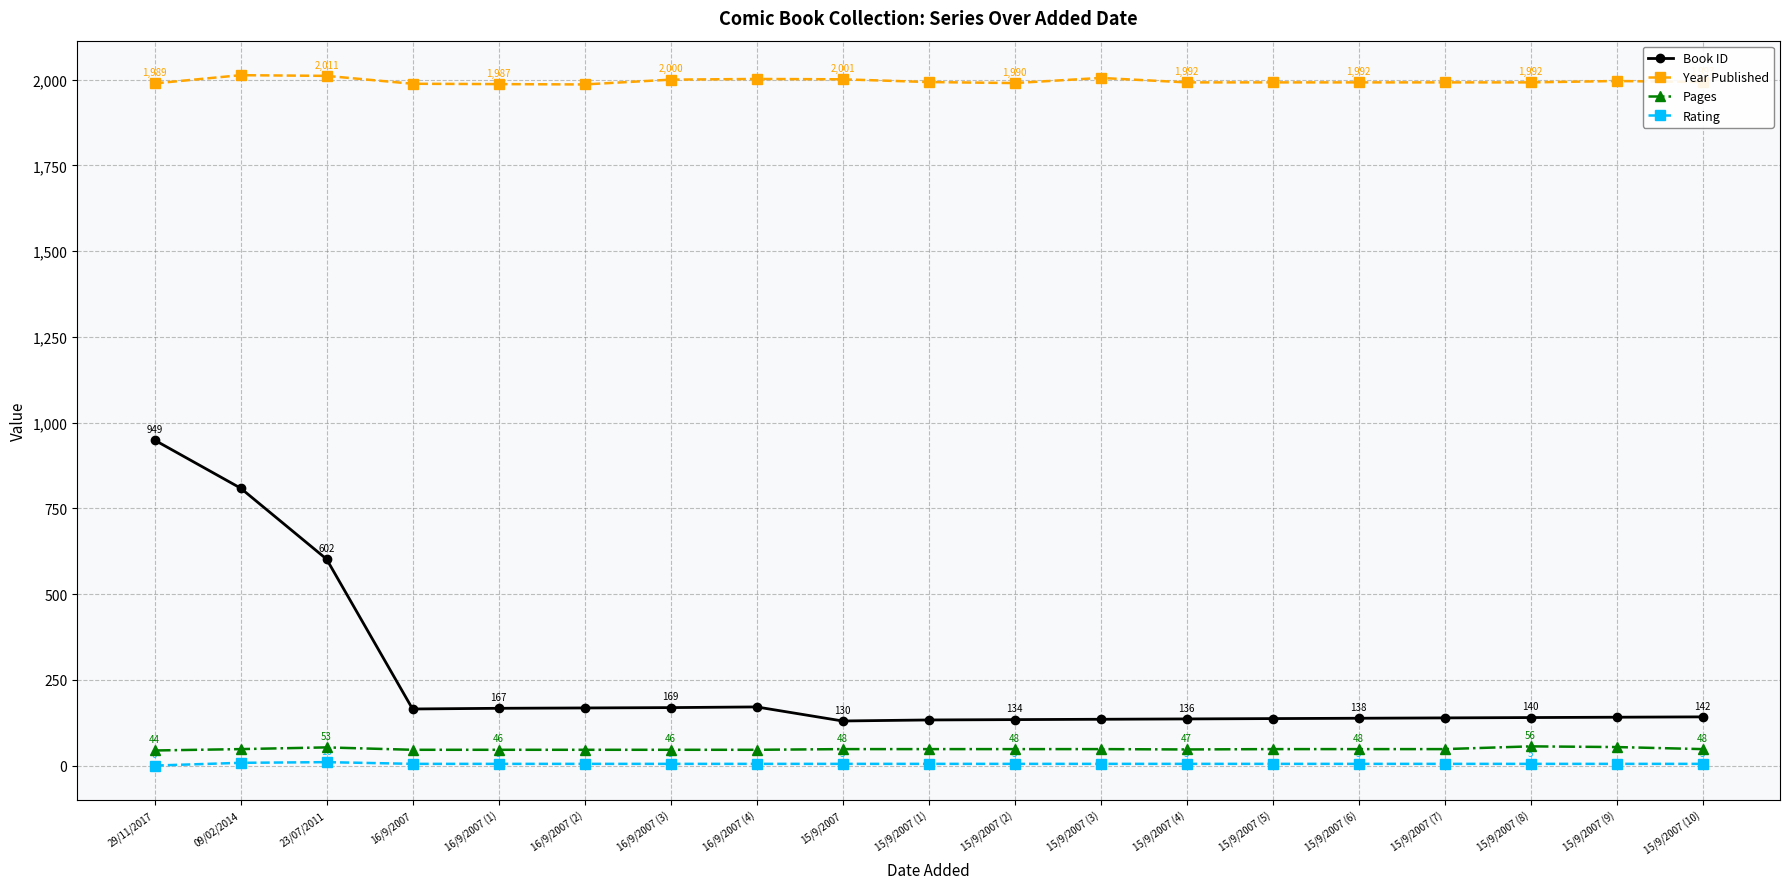

What is the average value of the Book ID series?

248